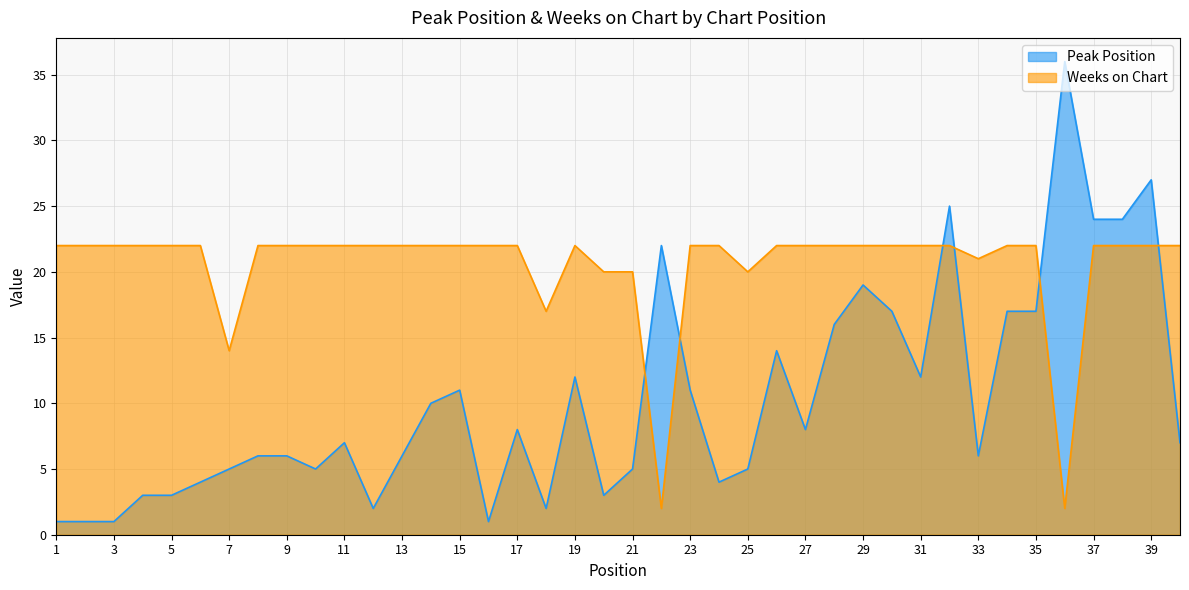

Between which two adjacent categories do Peak Position and Weeks on Chart first intersect?

21 and 22